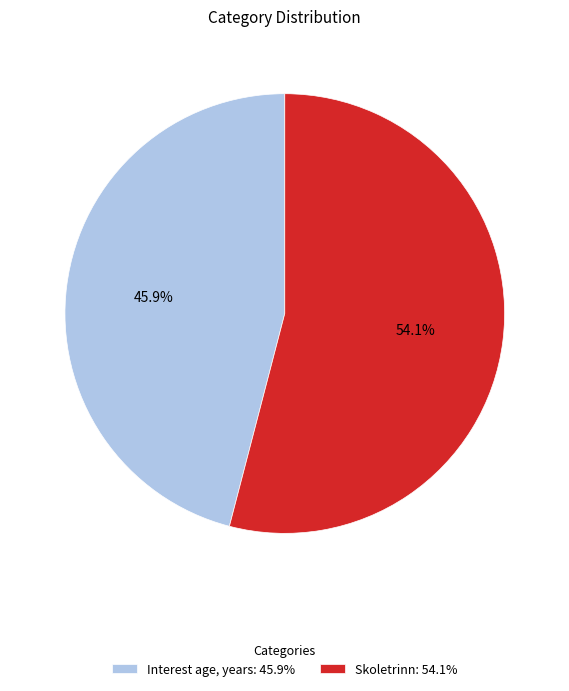

Combined, do Interest age, years and Skoletrinn account for over 50%?

Yes